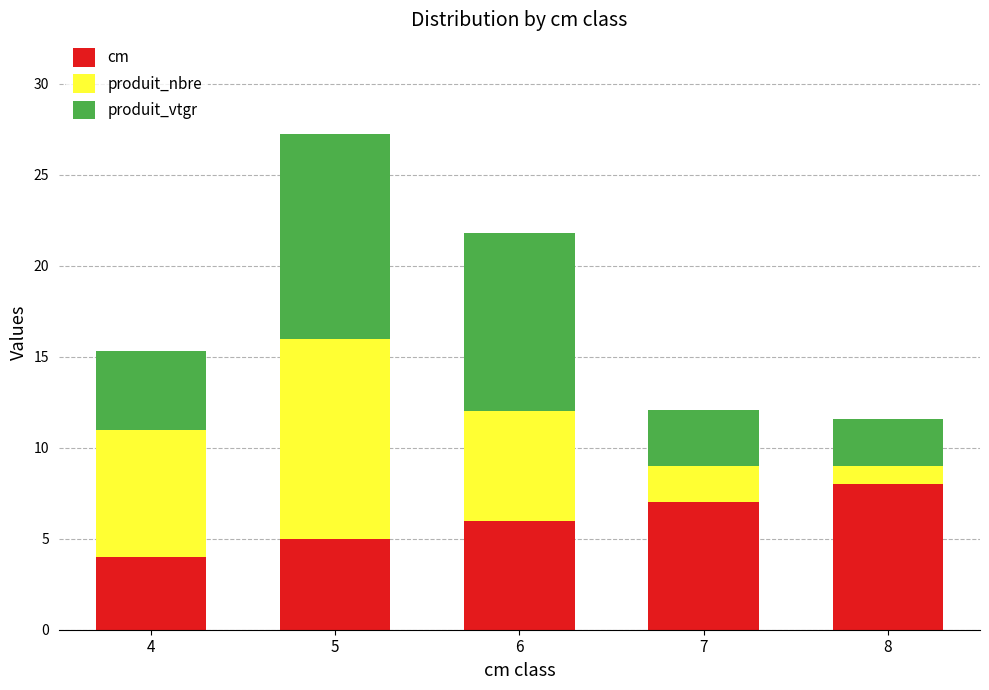

Does the chart contain any negative values?

No